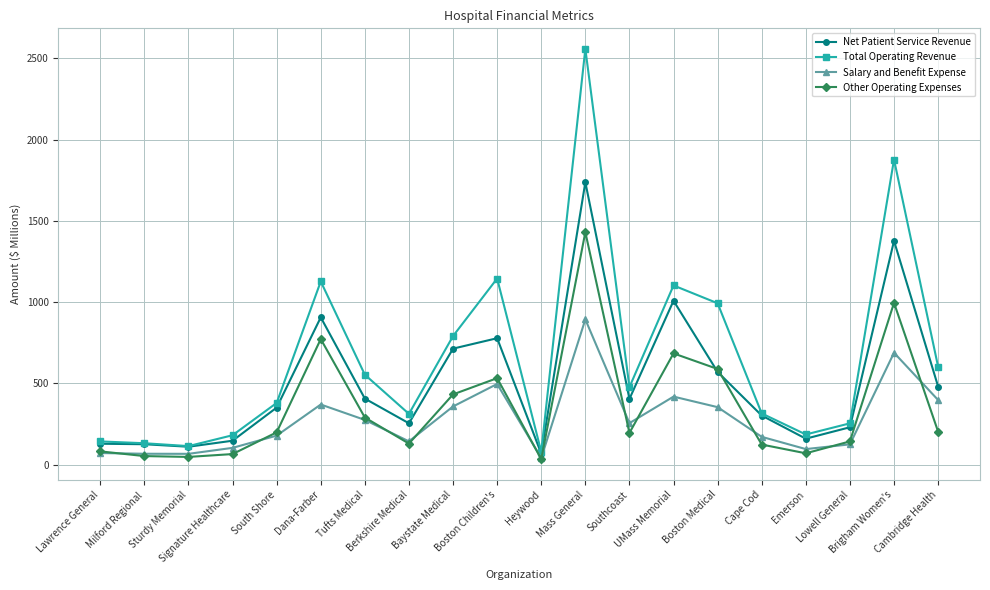

What is the label of the 10th point from the left?

Boston Children's